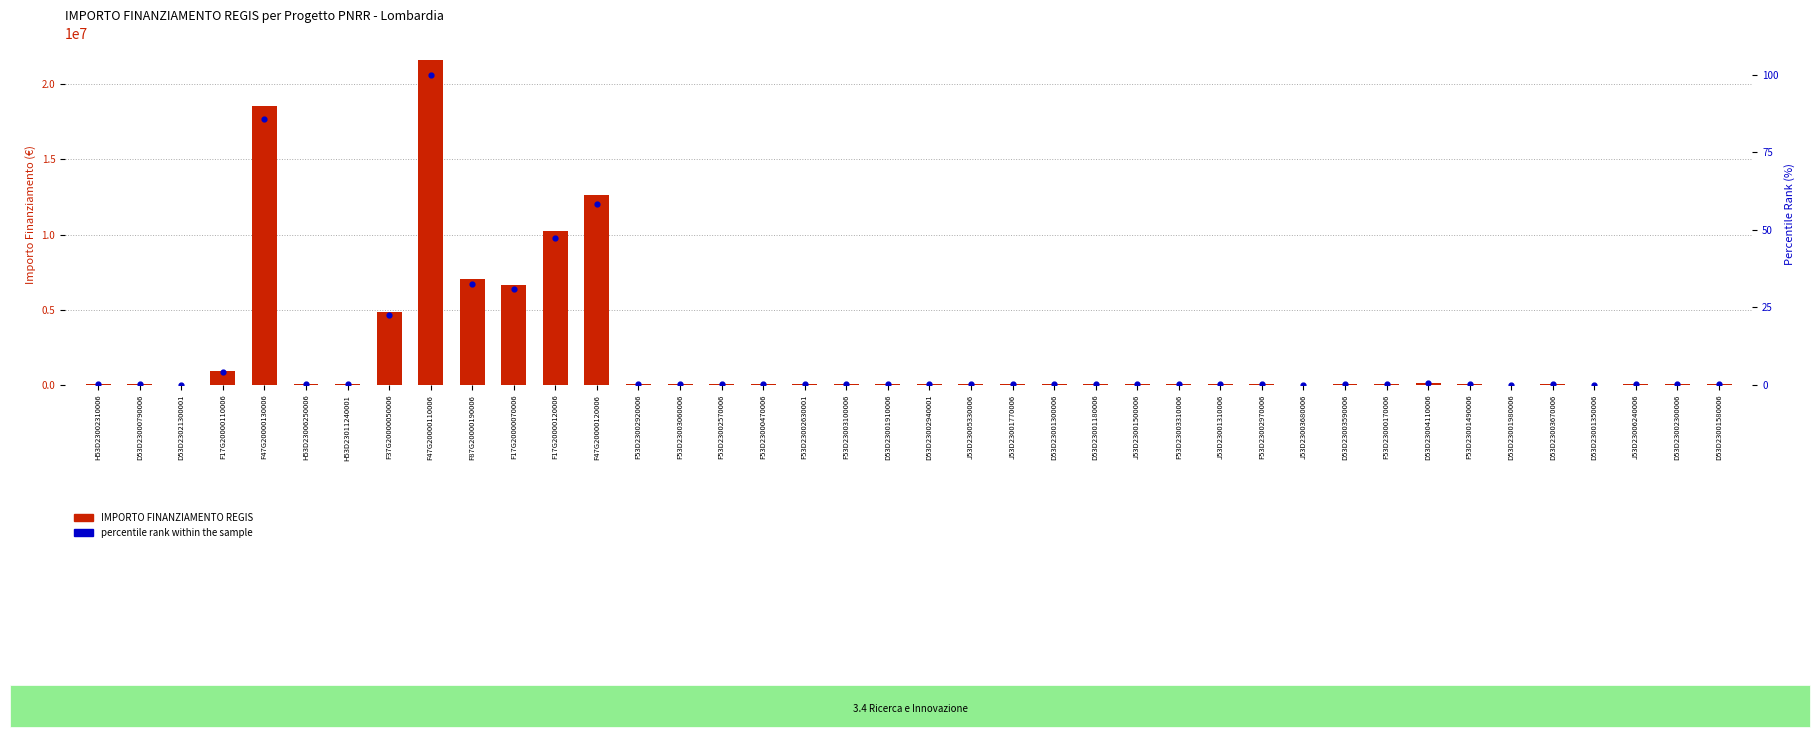

Which series contains the lowest Y value?

percentile rank within the sample